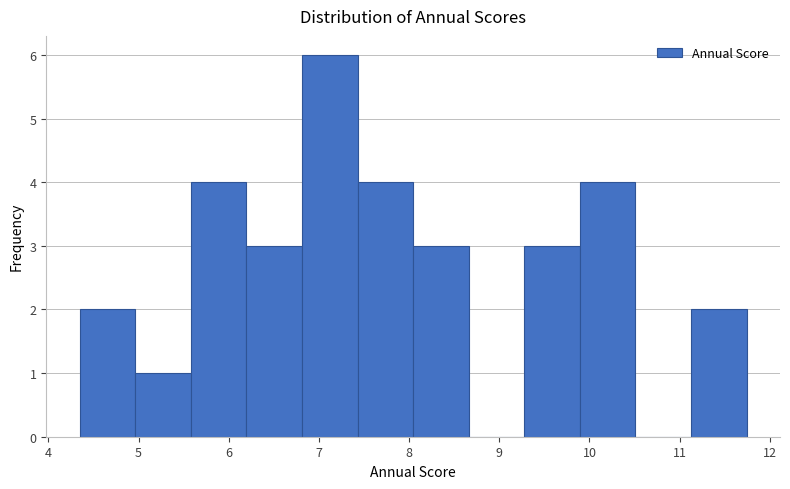

Reading left to right, list every bar in this chart as the range it spans on the x-axis followed by its height. Neither the bar edges nor the heights are printed on the chart, so give them approximately, as read against the axes.

4.3 to 5.0: 2
5.0 to 5.6: 1
5.6 to 6.2: 4
6.2 to 6.8: 3
6.8 to 7.4: 6
7.4 to 8.0: 4
8.0 to 8.7: 3
8.7 to 9.3: 0
9.3 to 9.9: 3
9.9 to 10.5: 4
10.5 to 11.1: 0
11.1 to 11.7: 2